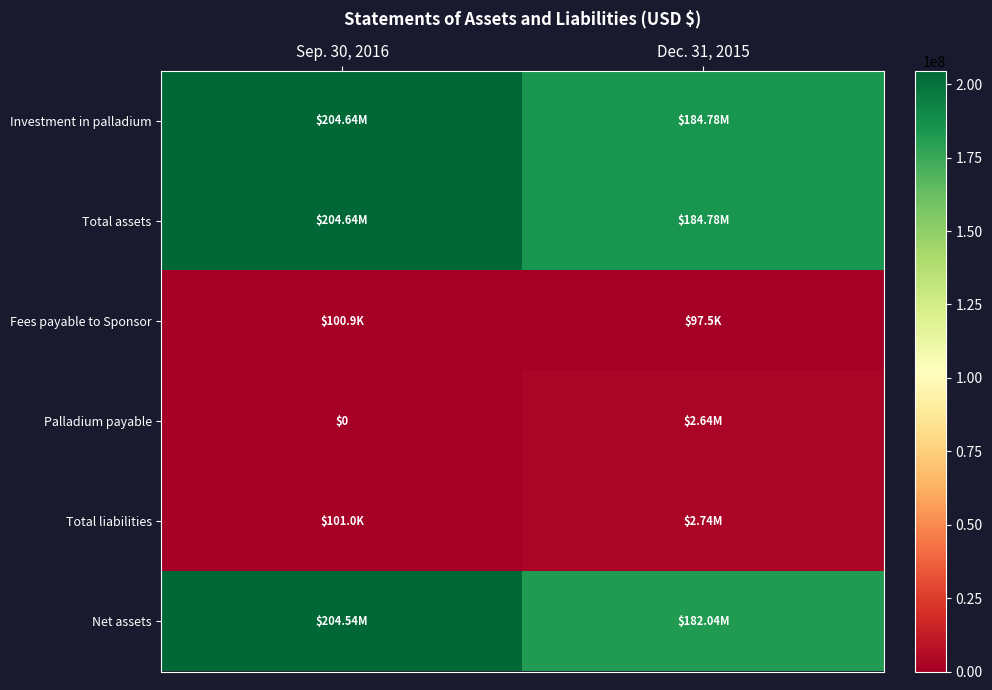

How many data points does each series have?

2